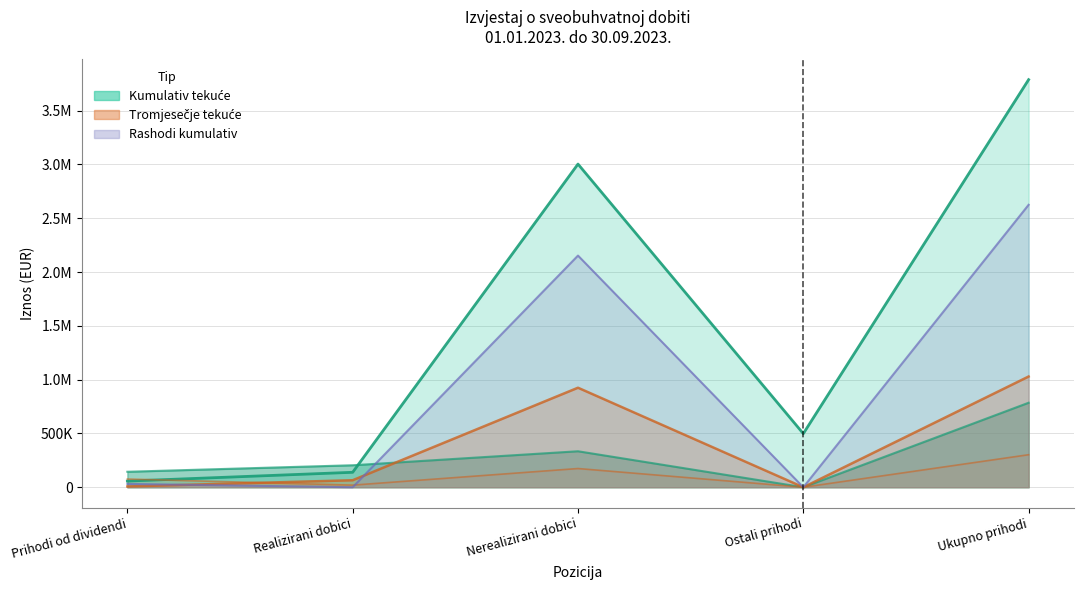

Rank the series at Ostali prihodi from lowest to highest value.

Ukupno prihodi, Prihodi od ulaganja